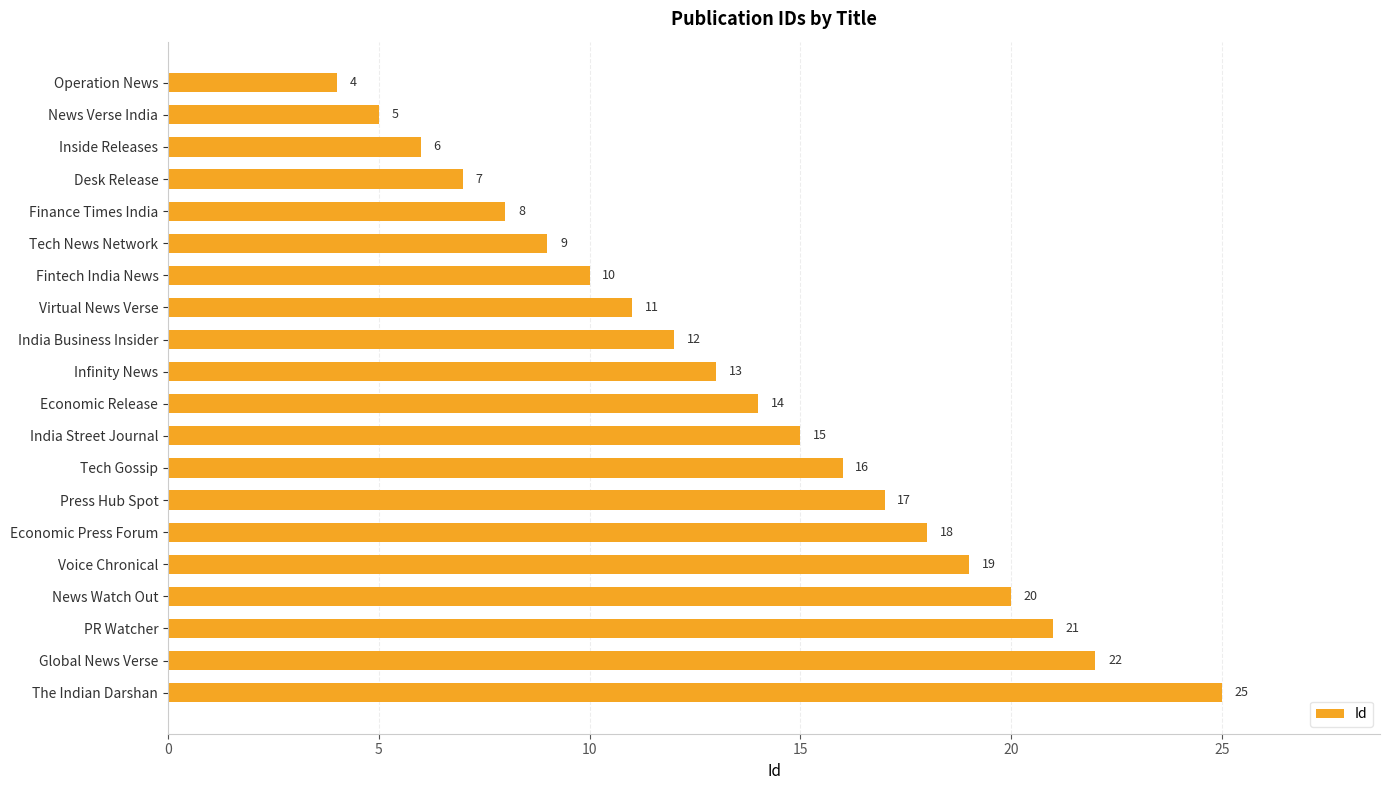

Is it true that the value at Infinity News is 13?

True